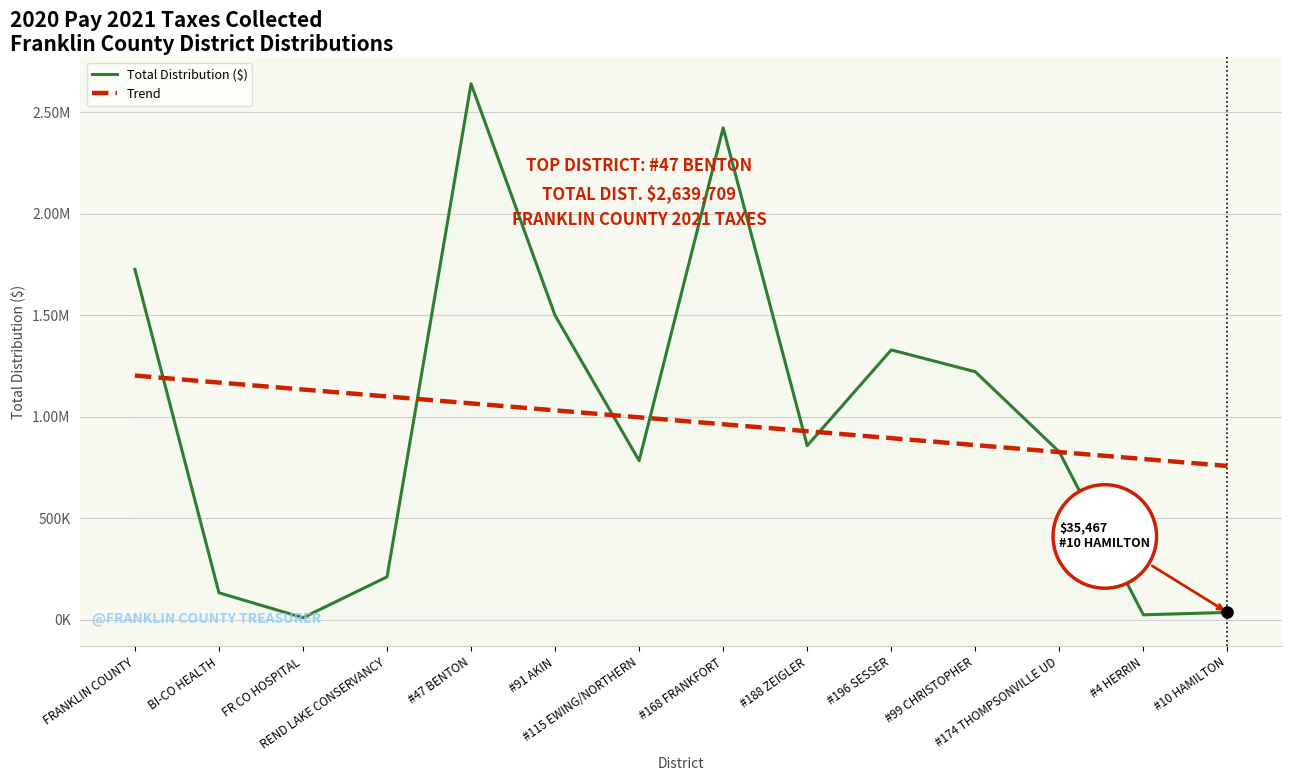

What is the lowest value of the Total Distribution ($) series?

9347.0